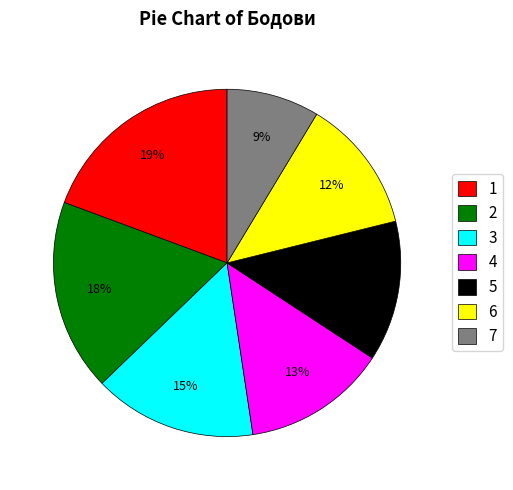

Which slice is the smallest?

7